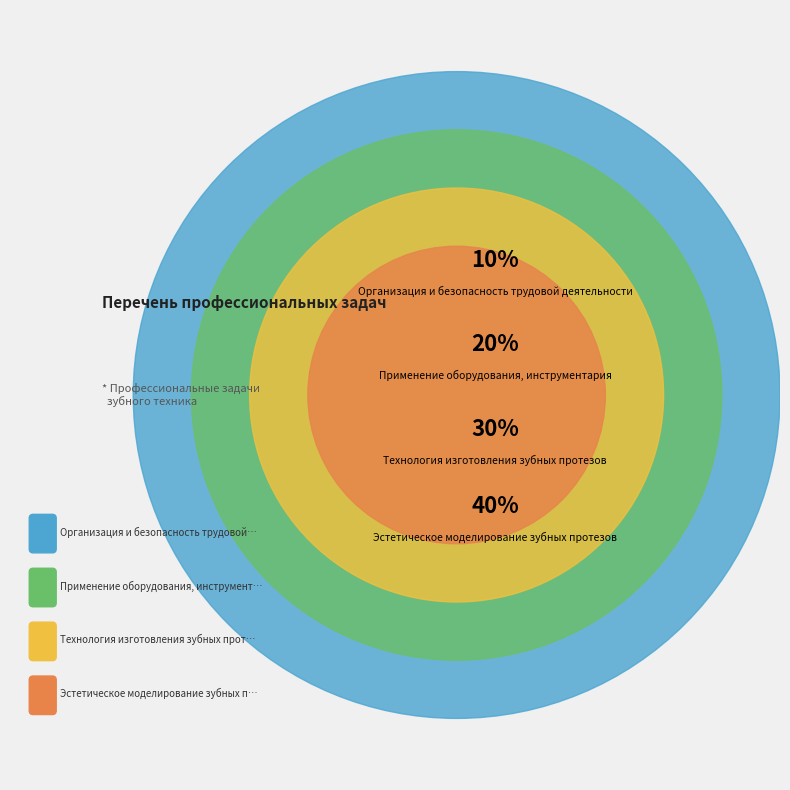

How many segments does this pie chart have?

4